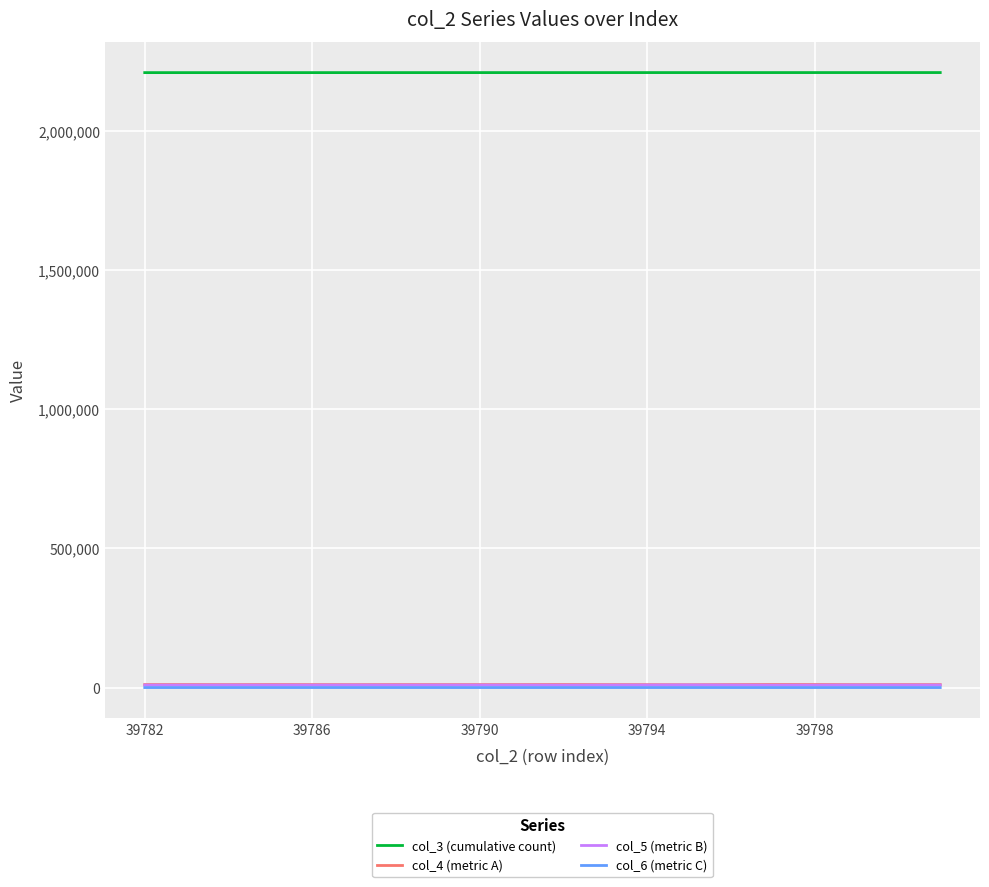

What are all the series names shown in the legend?

col_3 (cumulative count), col_4 (metric A), col_5 (metric B), col_6 (metric C)